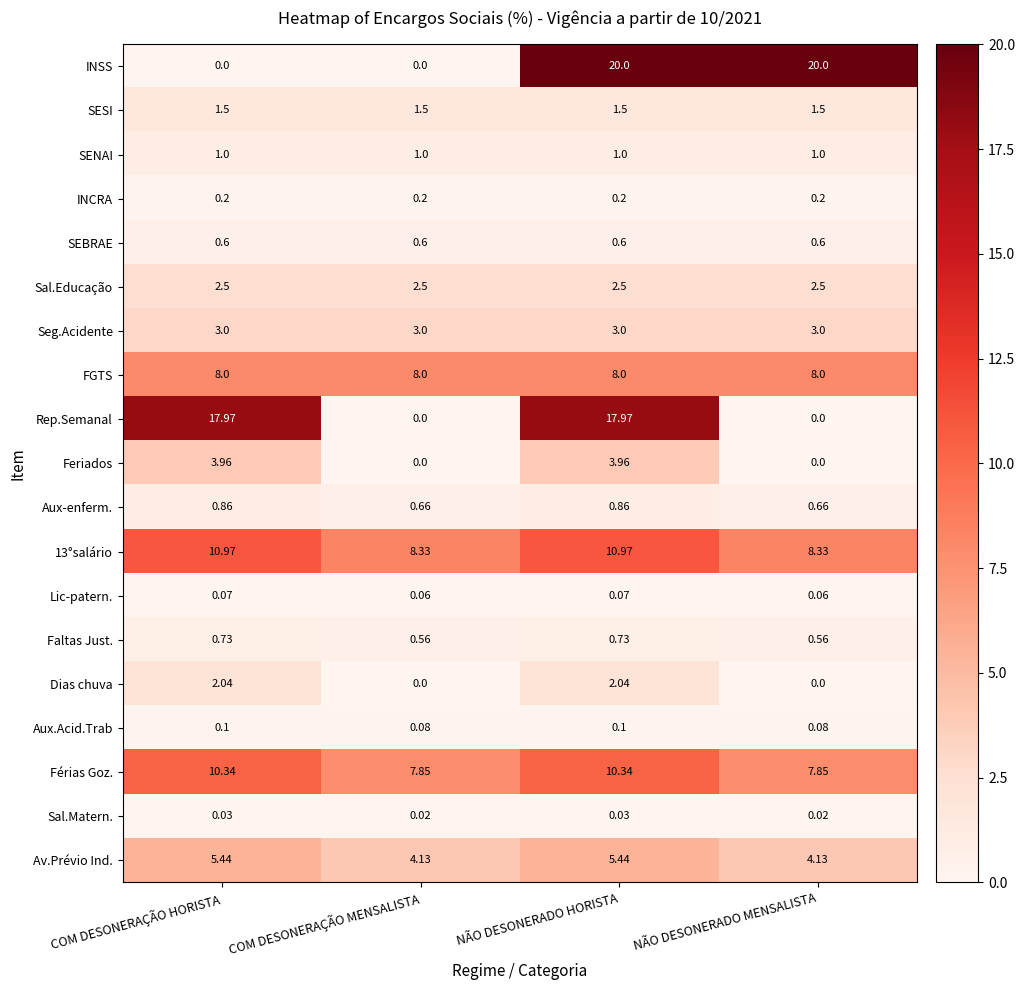

At which category is the sum across all series the highest?

NÃO DESONERADO HORISTA